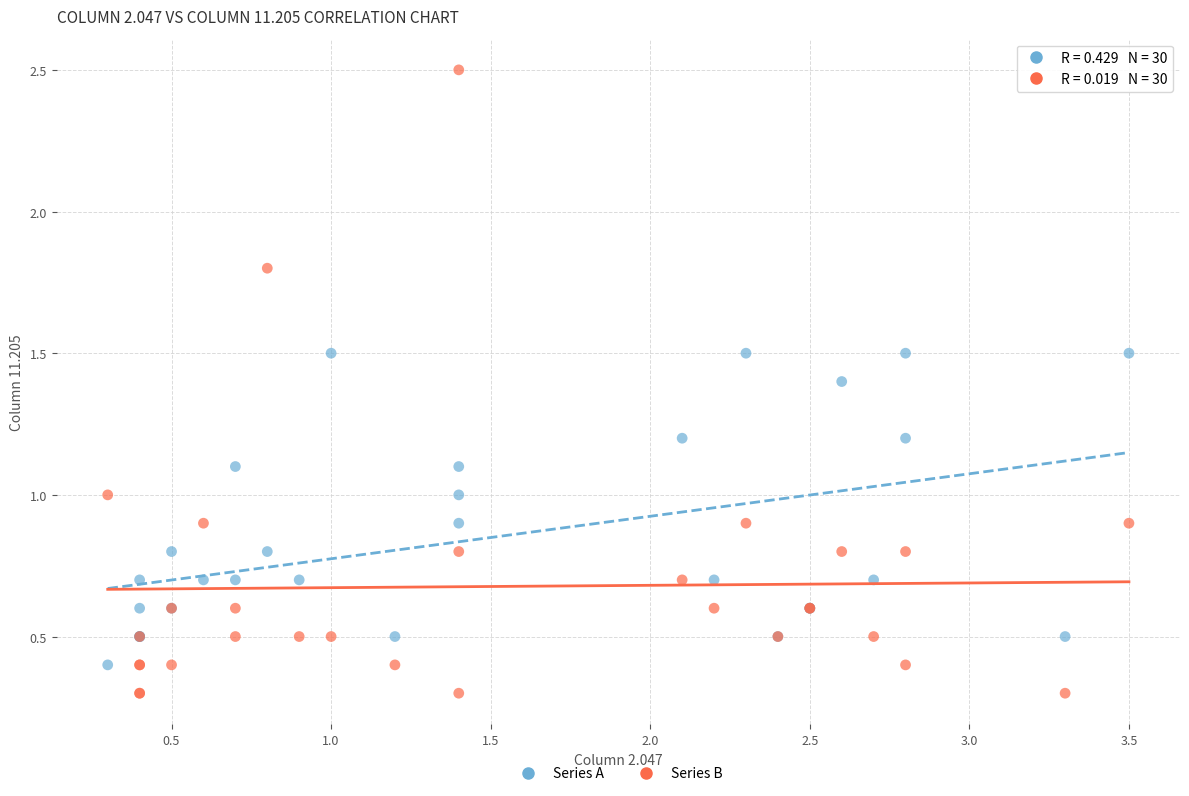

Which series has the largest Y range (max minus min)?

Series B